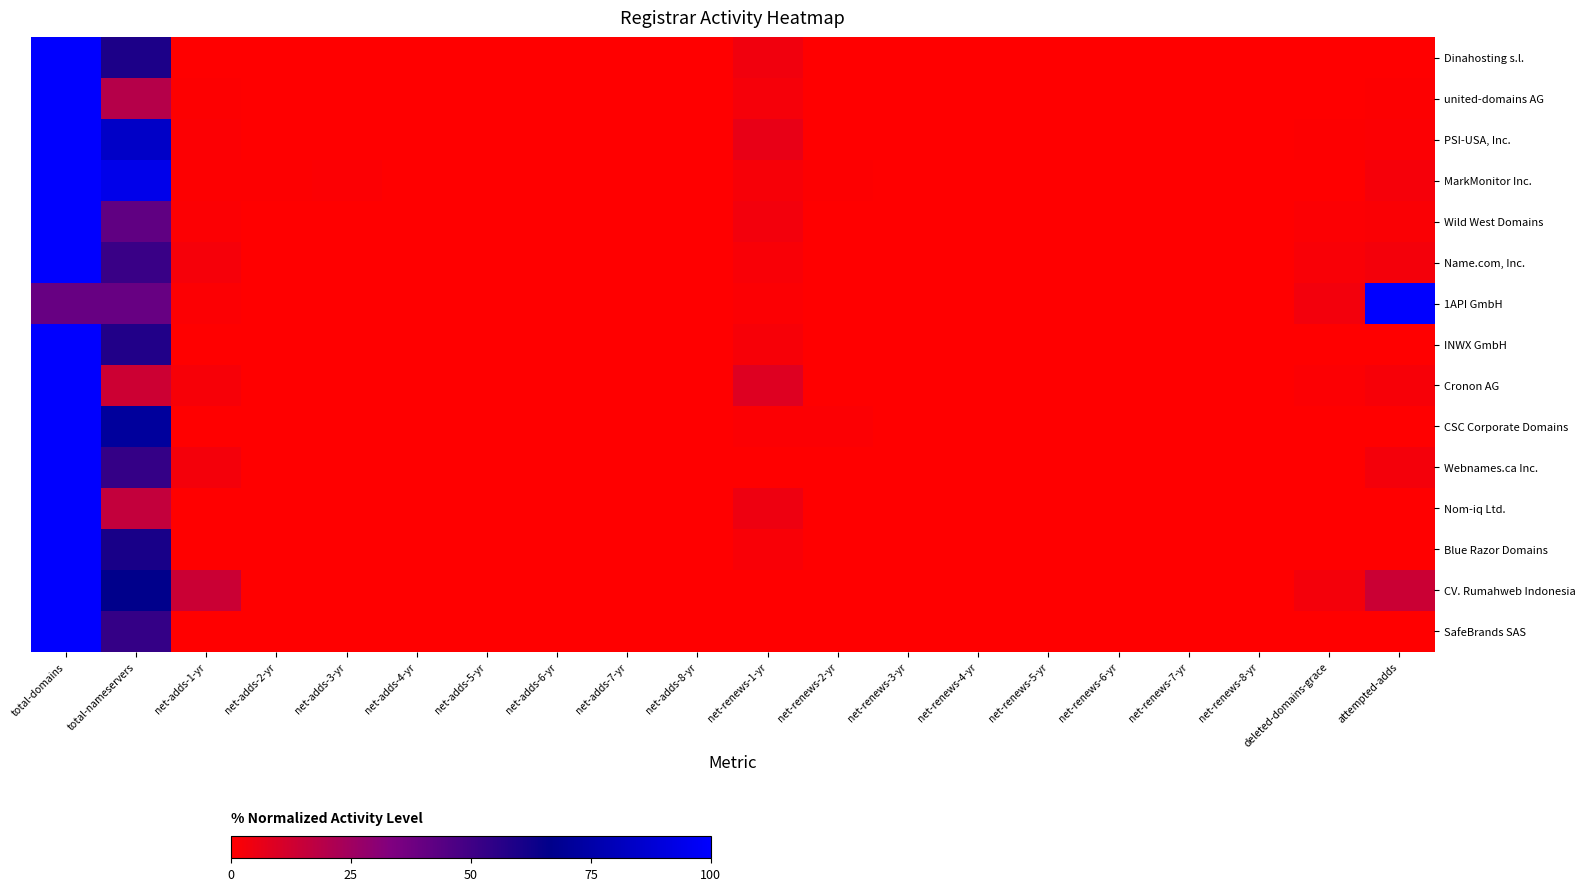

Which label corresponds to the largest value in the chart?

total-domains